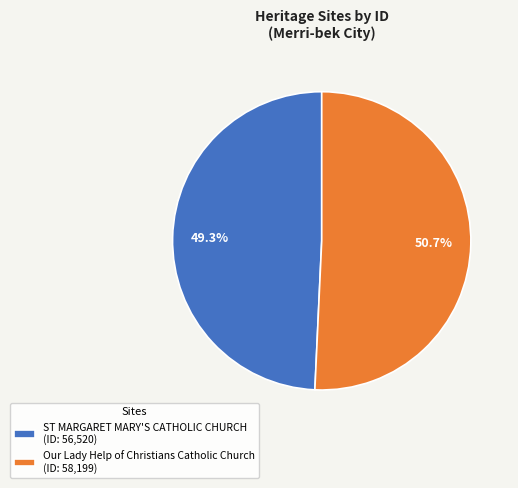

How many segments does this pie chart have?

2